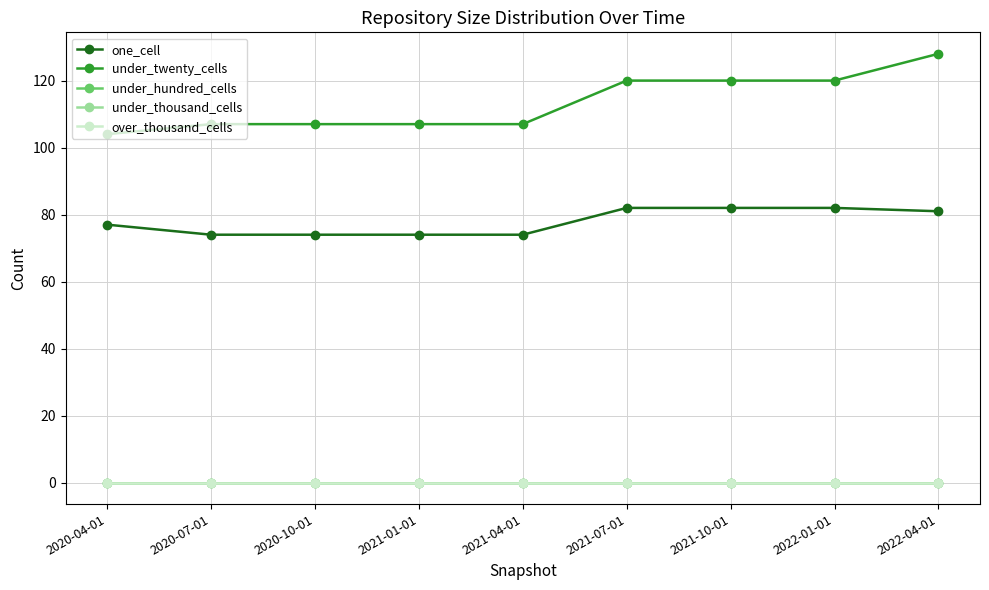

Where does the one_cell series first go above 77?

2021-07-01